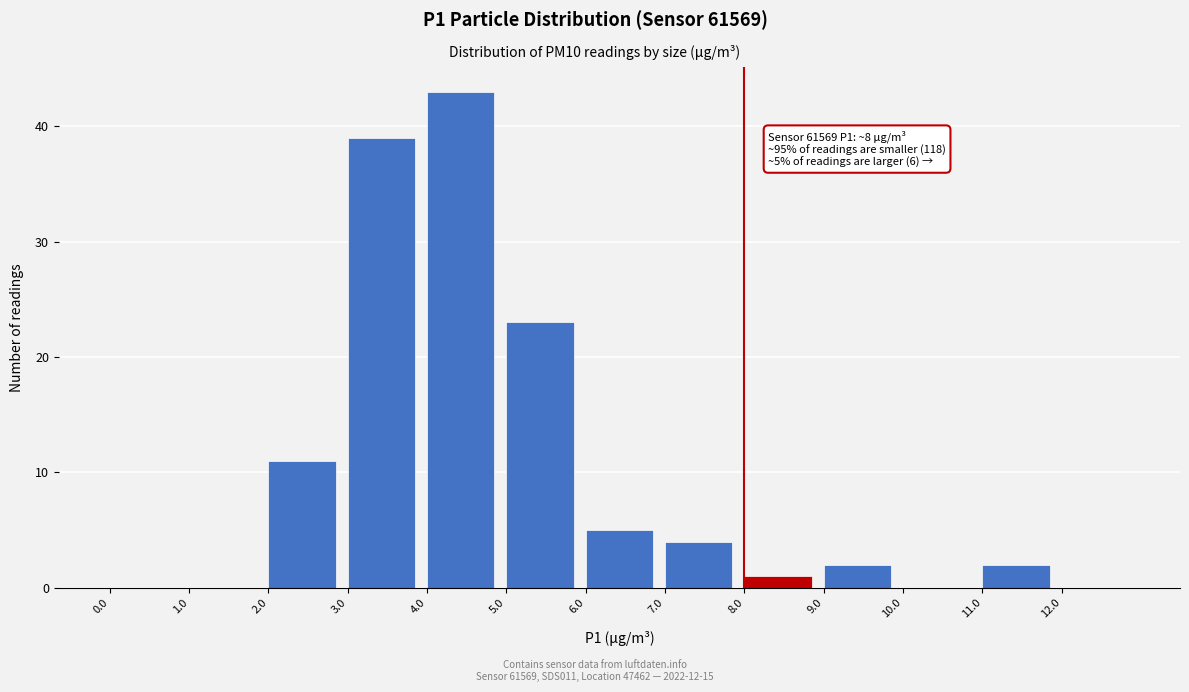

Over which range of the x-axis is the bar tallest?

4 to 5